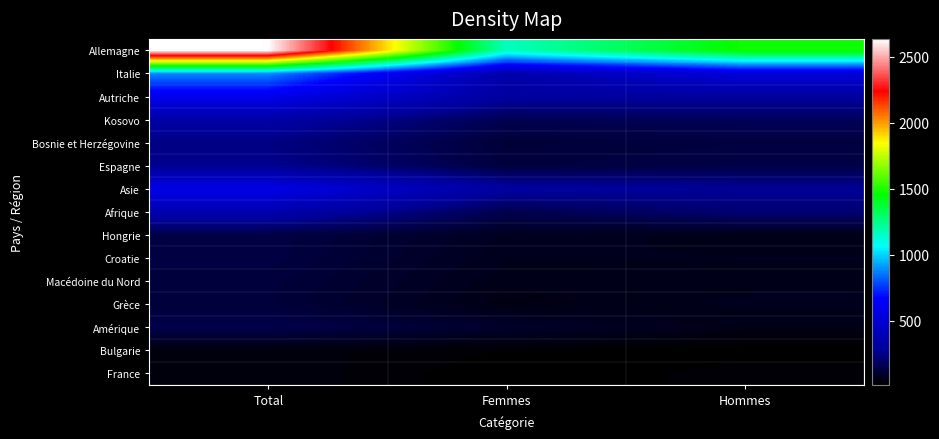

At Total, list the series in order from smallest to largest.

Bulgarie, France, Grèce, Macédoine du Nord, Croatie, Hongrie, Amérique, Bosnie et Herzégovine, Espagne, Kosovo, Afrique, Asie, Autriche, Italie, Allemagne